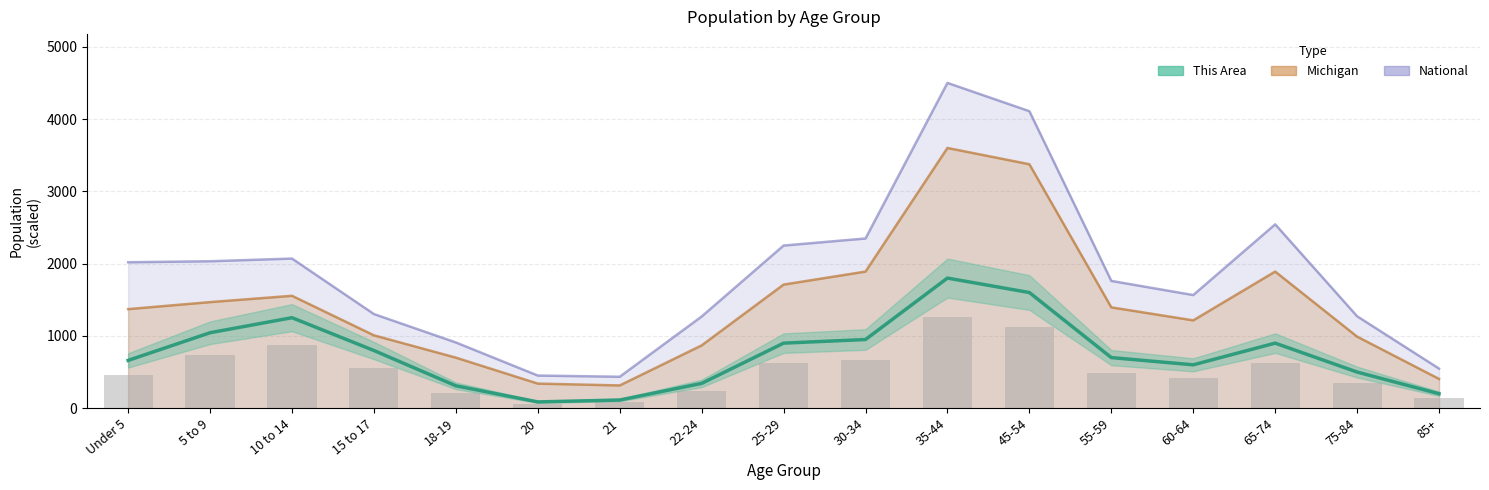

How many categories are shown in the chart?

17